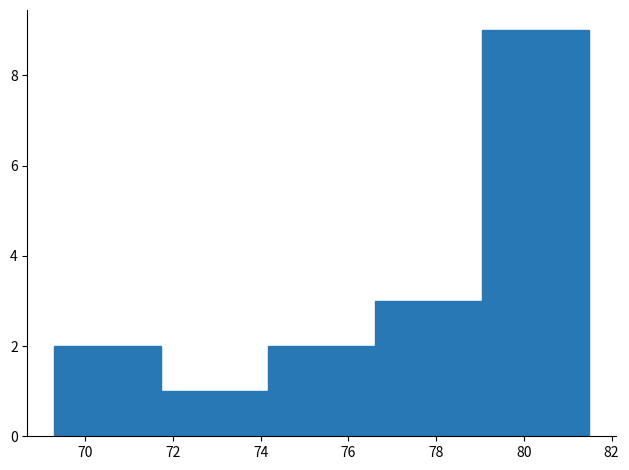

Reading left to right, list every bar in this chart as the range it spans on the x-axis followed by its height. Neither the bar edges nor the heights are printed on the chart, so give them approximately, as read against the axes.

69.2 to 71.8: 2
71.8 to 74.2: 1
74.2 to 76.6: 2
76.6 to 79.0: 3
79.0 to 81.4: 9